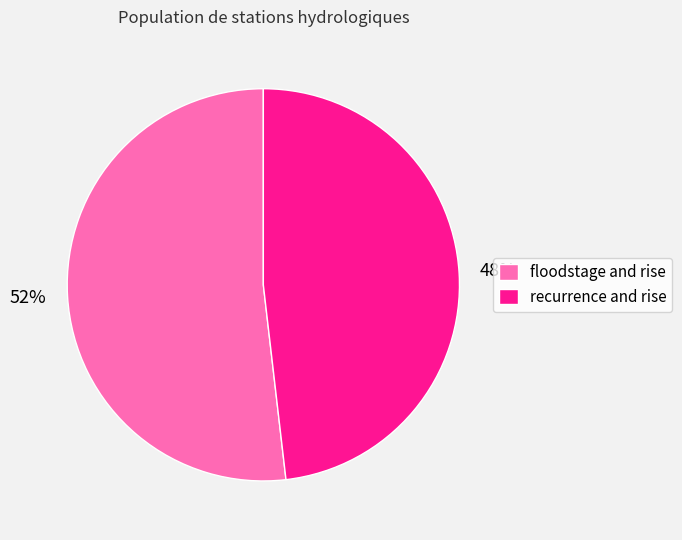

Rank the categories by value from highest to lowest.

floodstage and rise, recurrence and rise